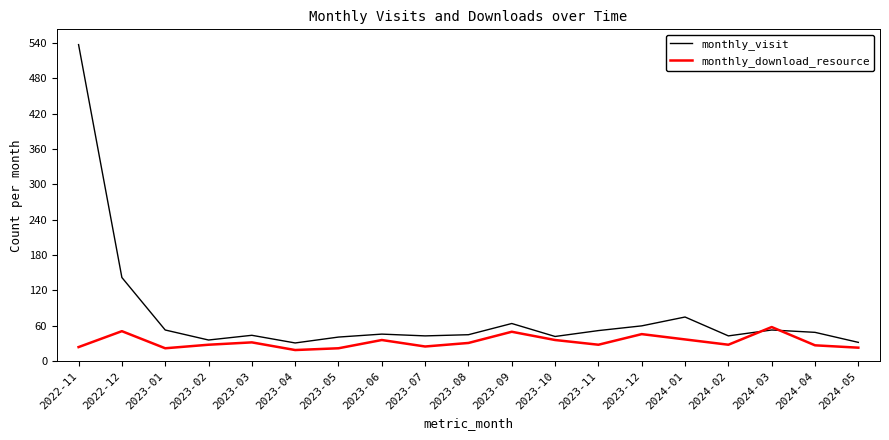

What is the maximum value for monthly_download_resource?

58